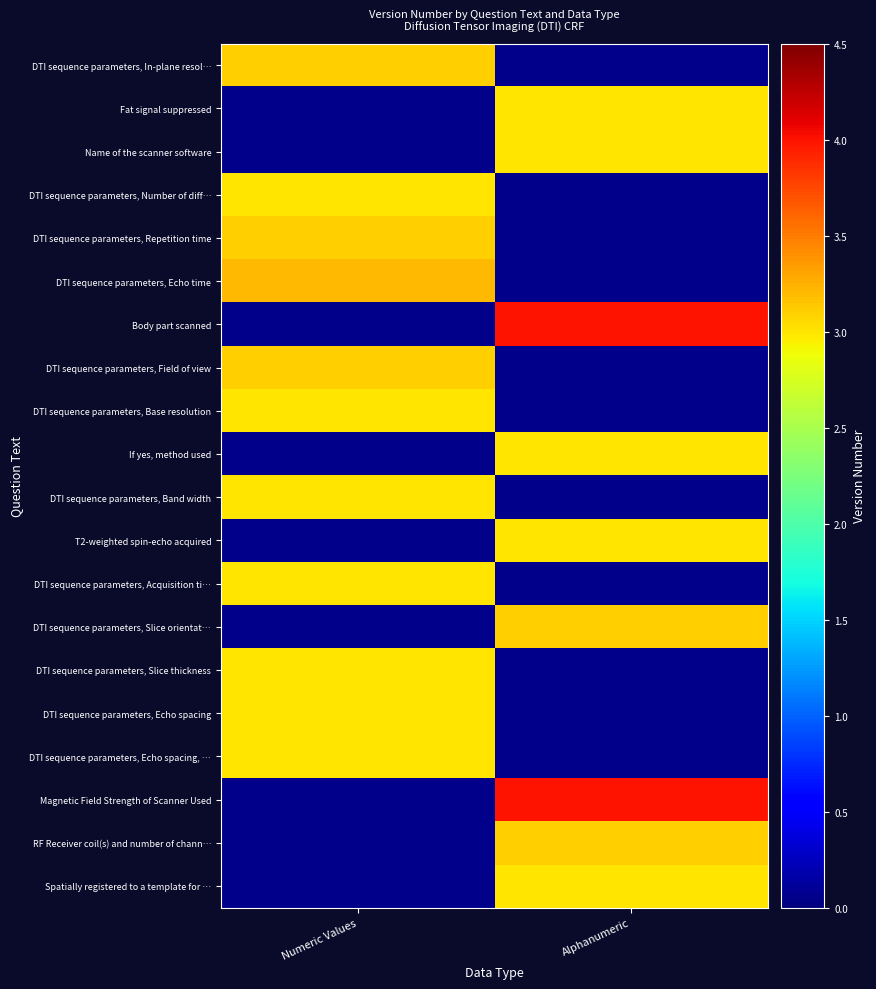

At which category is the sum across all series the highest?

Numeric Values